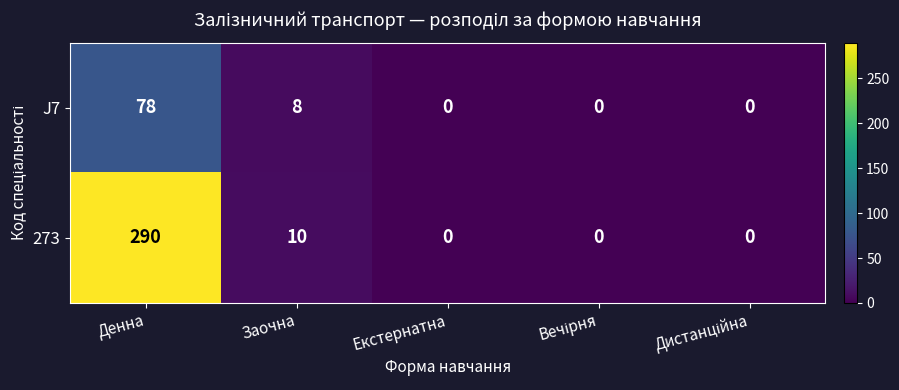

Which series has the largest range (max minus min)?

273